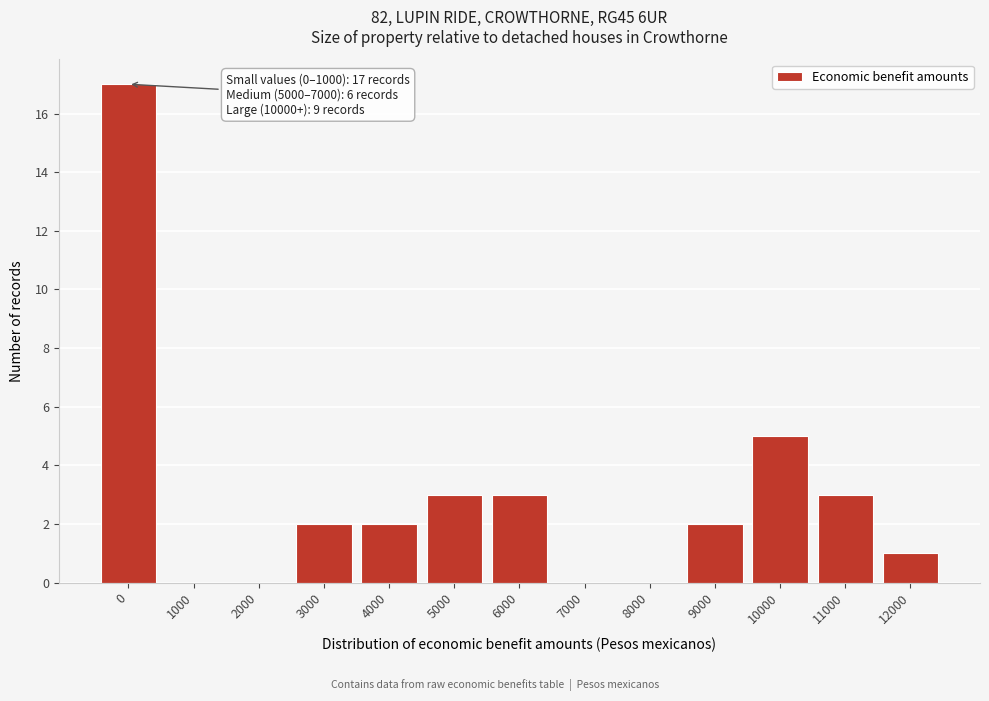

Reading left to right, transcribe all the data shown in this chart.

0=17	1000=0	2000=0	3000=2	4000=2	5000=3	6000=3	7000=0	8000=0	9000=2	10000=5	11000=3	12000=1